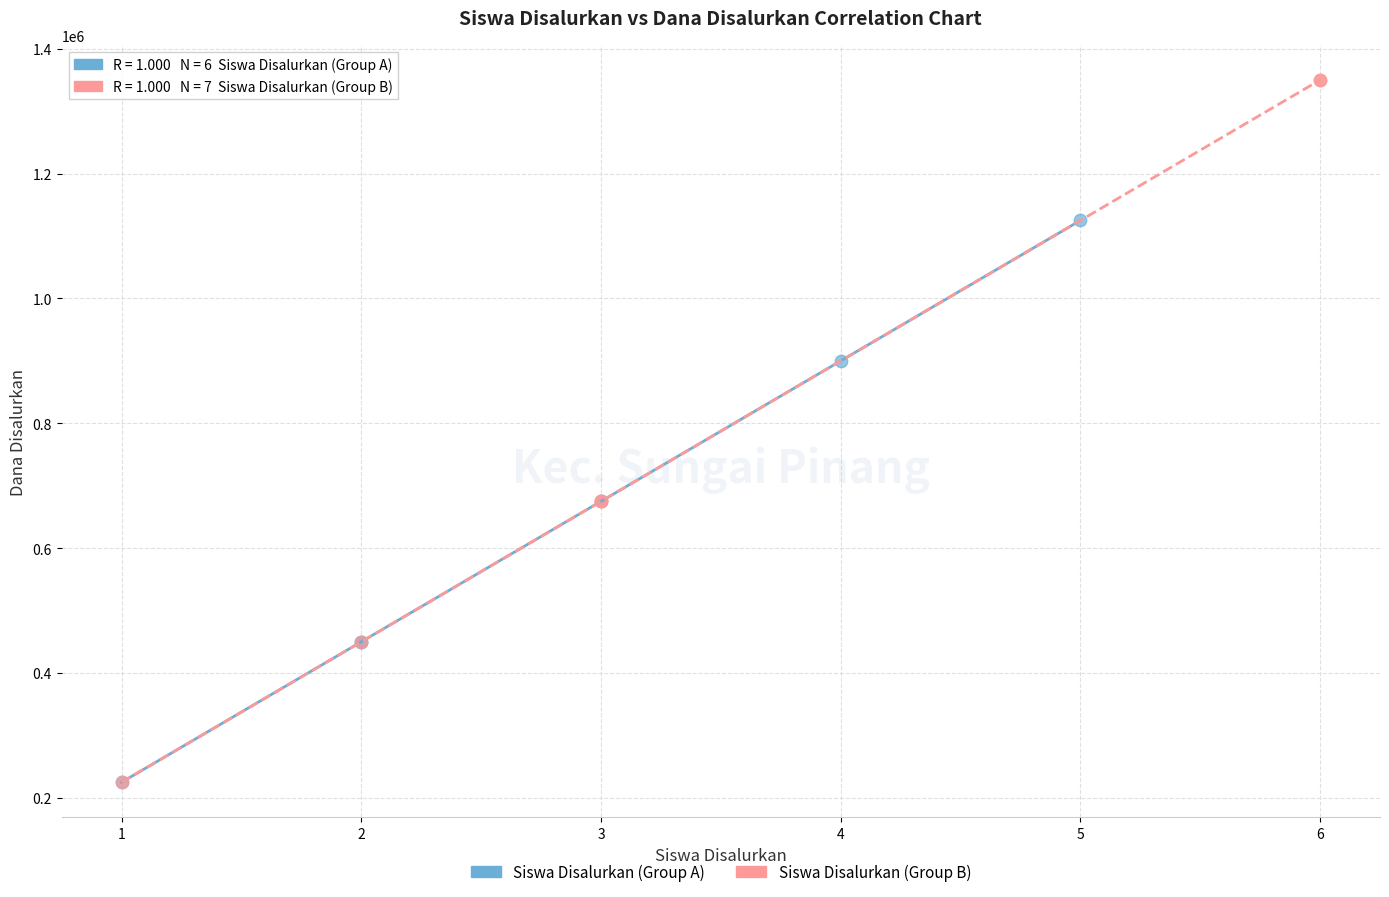

Which series contains the highest Y value?

Siswa Disalurkan (Group B)